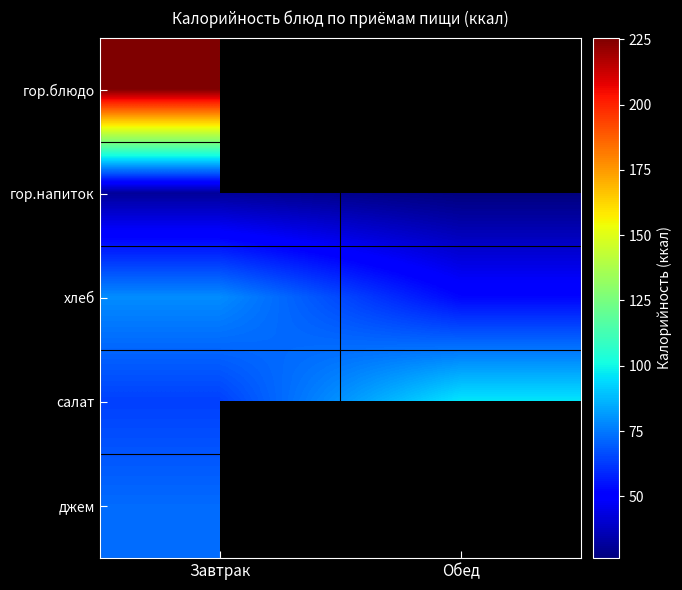

Where does the гор.напиток series first go above 31?

Завтрак